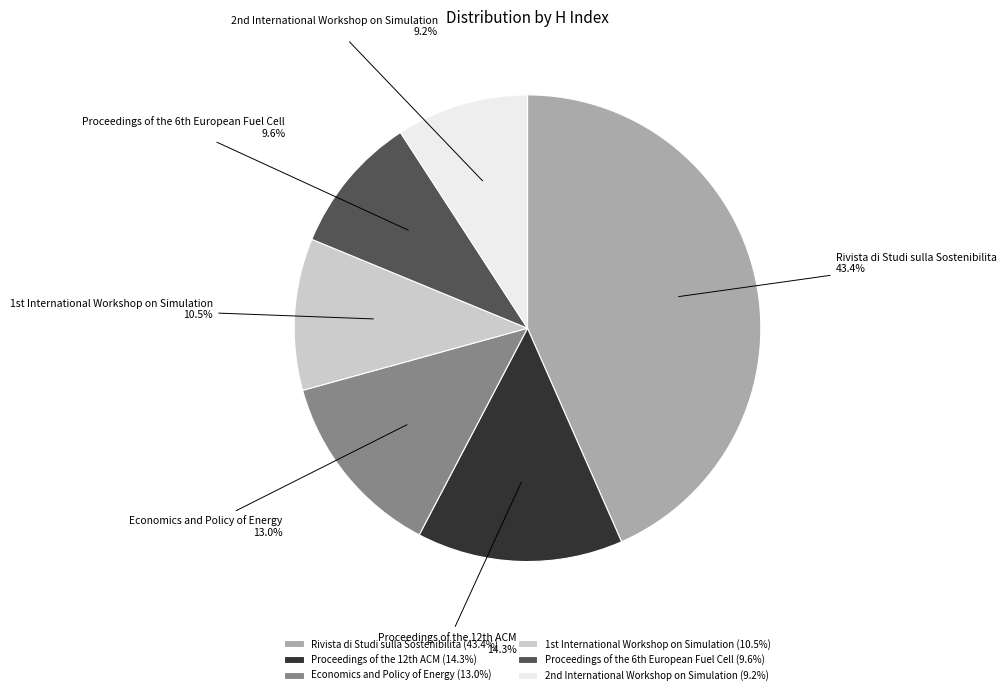

What percentage is NOT represented by Economics and Policy of Energy?

87.0%